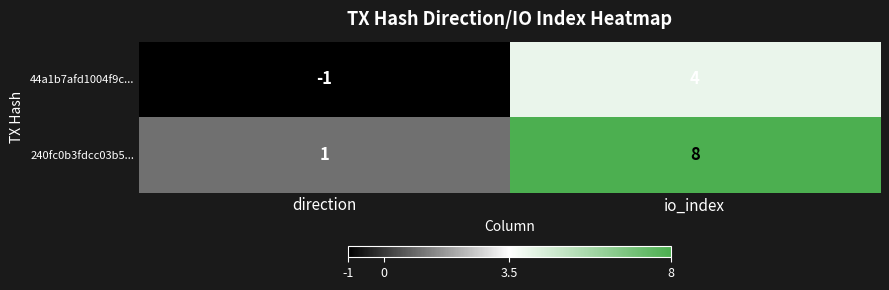

What is the difference between the highest and lowest values at direction?

2